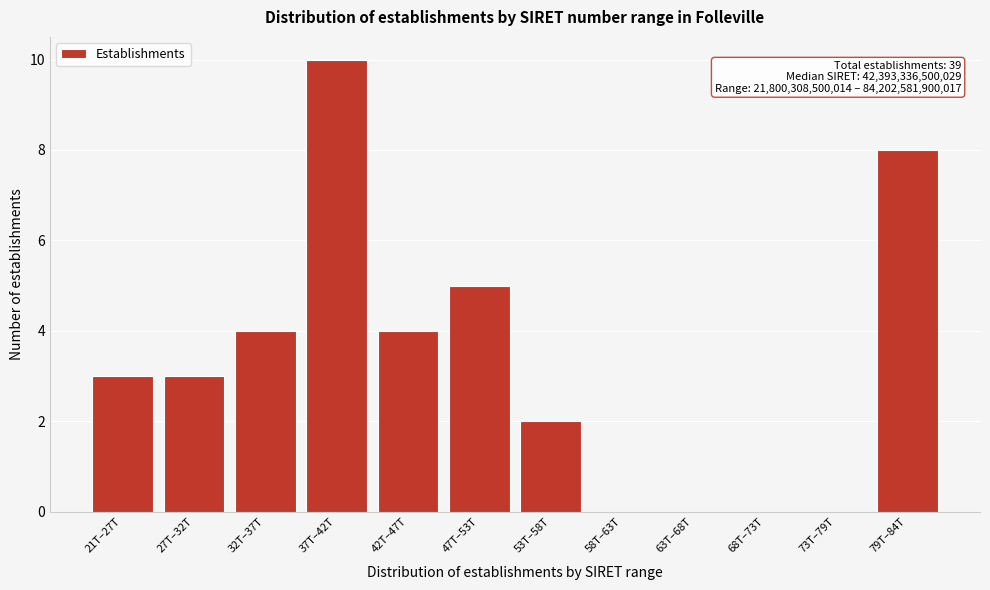

Reading left to right, extract all data points from this chart.

21T–27T=3	27T–32T=3	32T–37T=4	37T–42T=10	42T–47T=4	47T–53T=5	53T–58T=2	58T–63T=0	63T–68T=0	68T–73T=0	73T–79T=0	79T–84T=8